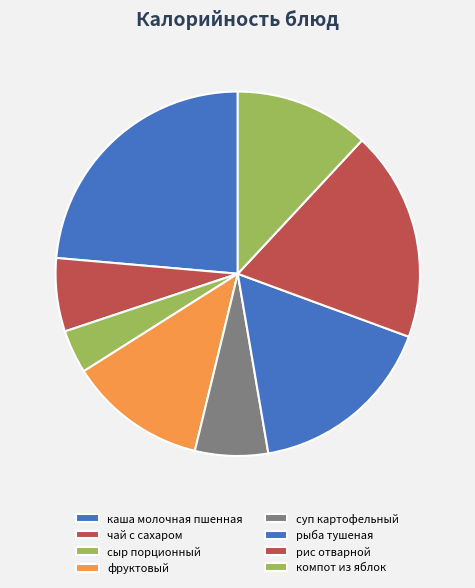

The рис отварной slice represents 16% of the pie. True or false?

True